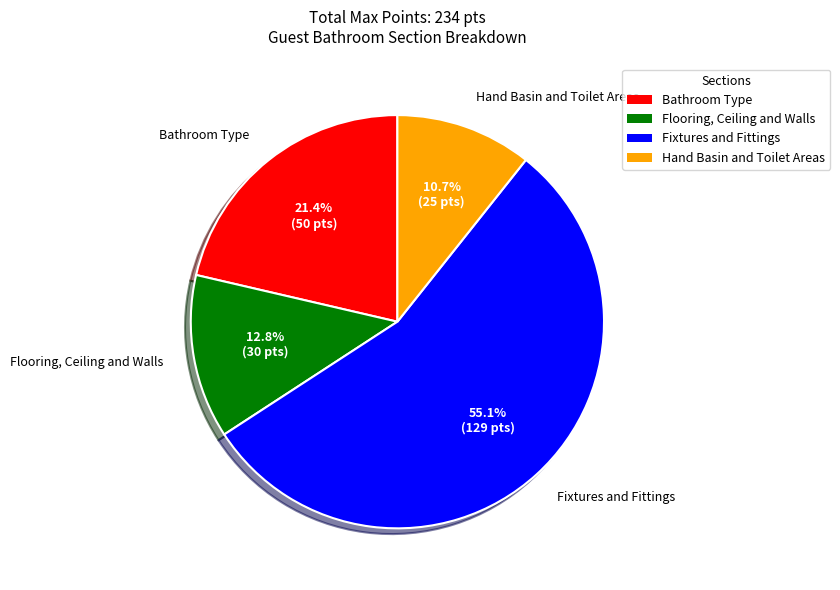

To the nearest percent, what is the average slice percentage?

25%